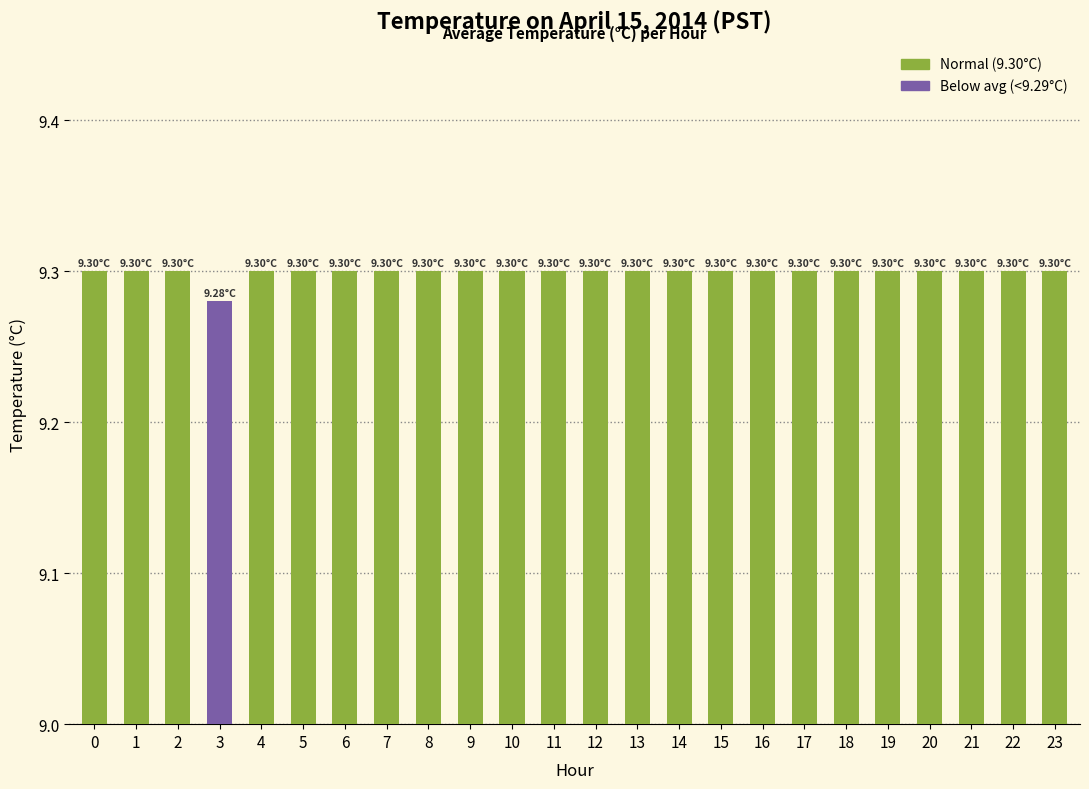

What is the sum of the values at 14 and 3?

18.6